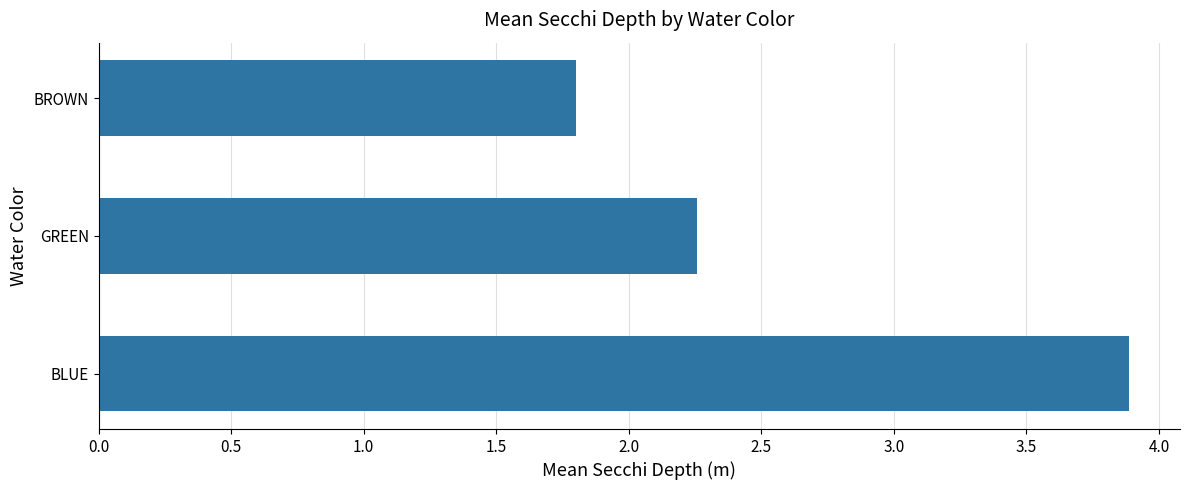

The value at BLUE is 3.9. True or false?

True